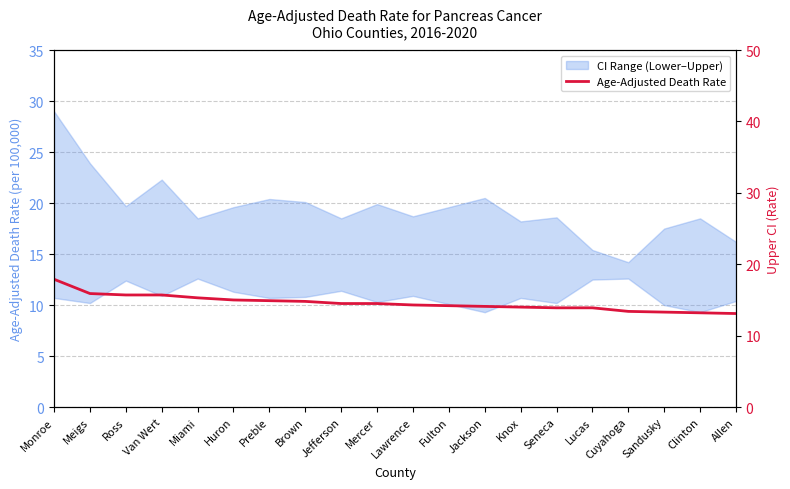

What is the minimum value shown in the chart?

13.1